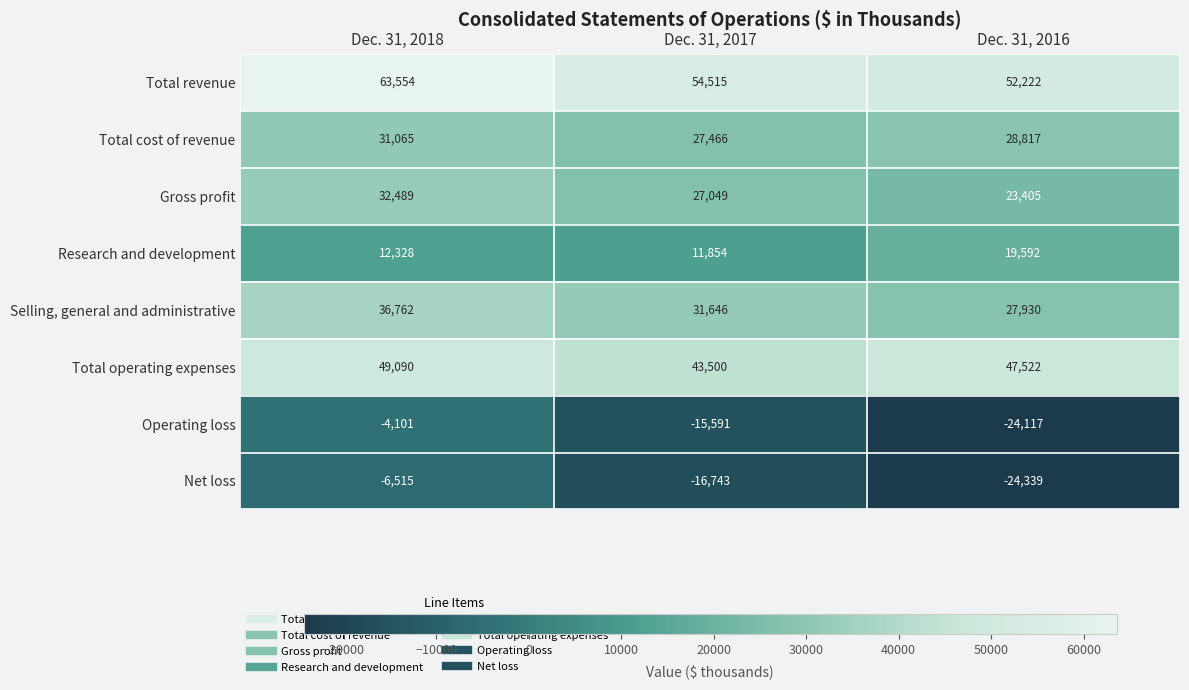

How many Total operating expenses values are between 43500 and 49090?

3